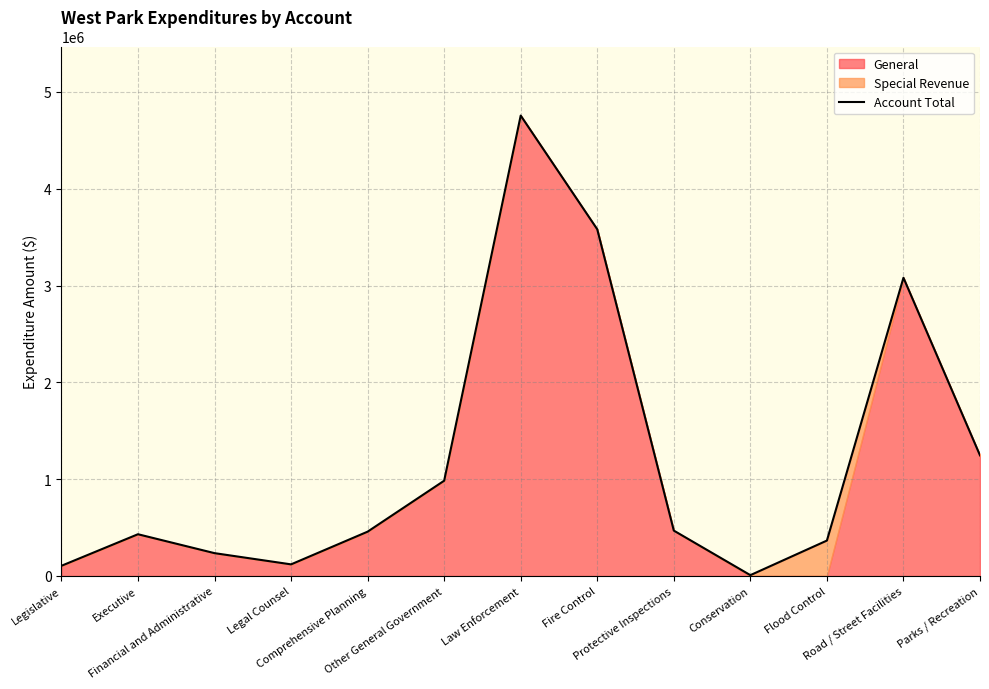

What is the average value?

1218347